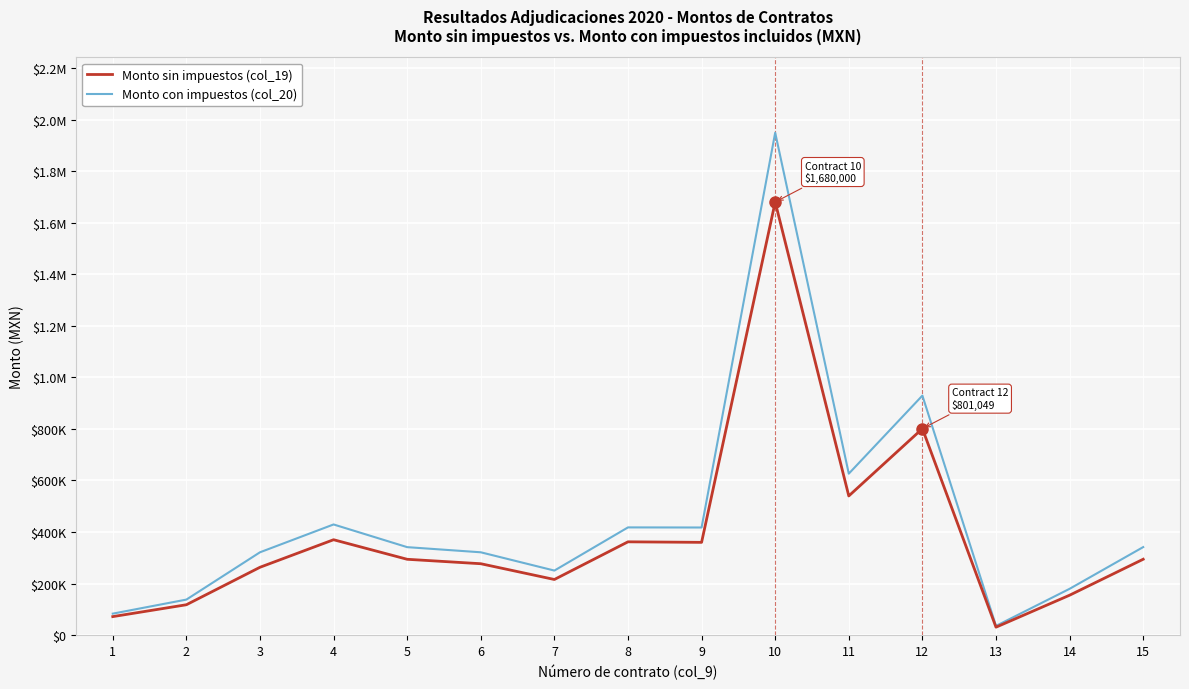

True or false: Monto sin impuestos (col_19) and Monto con impuestos (col_20) intersect in this chart.

False